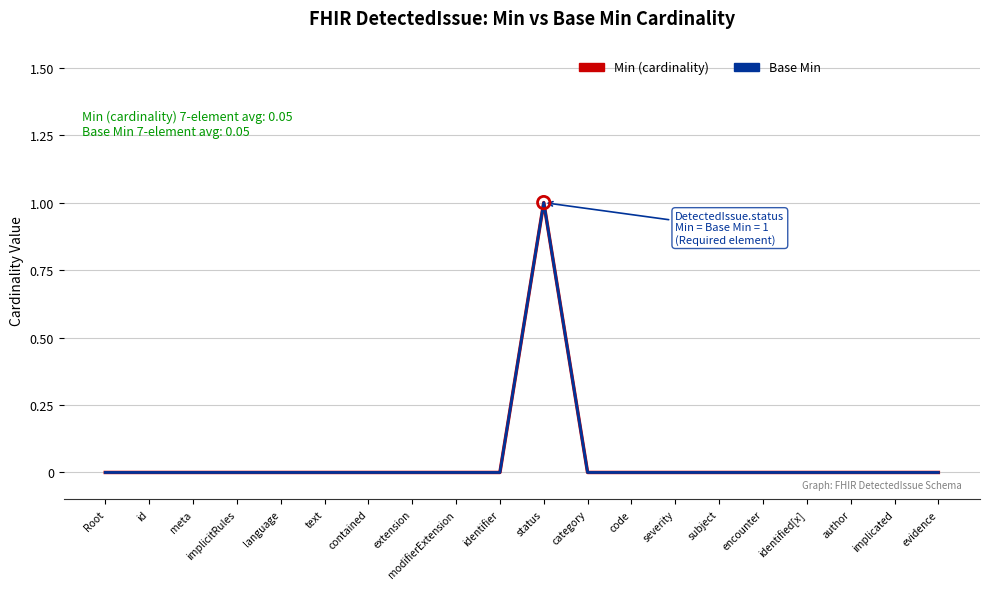

At which category is the sum across all series the highest?

status